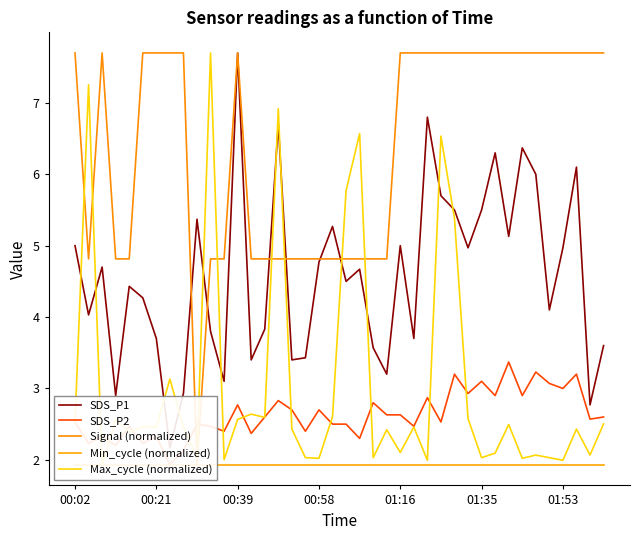

What are all the series names shown in the legend?

SDS_P1, SDS_P2, Signal (normalized), Min_cycle (normalized), Max_cycle (normalized)